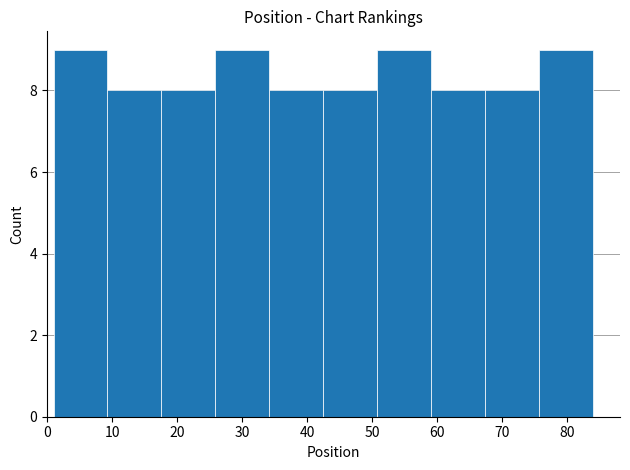

Reading left to right, transcribe this chart: for each bar, give the range it covers on the x-axis and its height. Neither the bar edges nor the heights are printed on the chart, so give them approximately, as read against the axes.

1.0 to 9.3: 9
9.3 to 17.6: 8
17.6 to 25.9: 8
25.9 to 34.2: 9
34.2 to 42.5: 8
42.5 to 50.8: 8
50.8 to 59.1: 9
59.1 to 67.4: 8
67.4 to 75.7: 8
75.7 to 84.0: 9